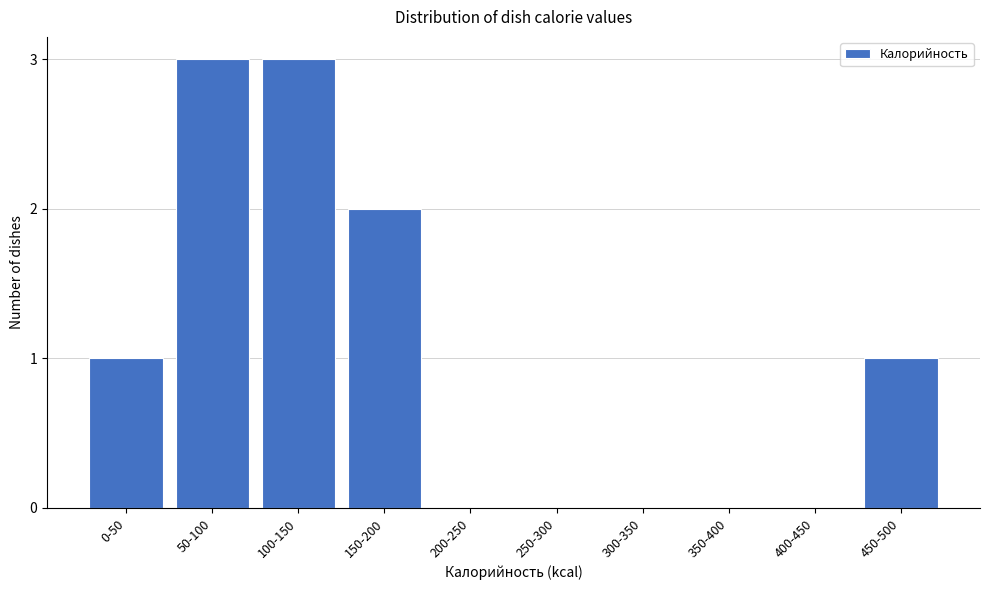

Reading left to right, transcribe all the data shown in this chart.

0-50=1	50-100=3	100-150=3	150-200=2	200-250=0	250-300=0	300-350=0	350-400=0	400-450=0	450-500=1